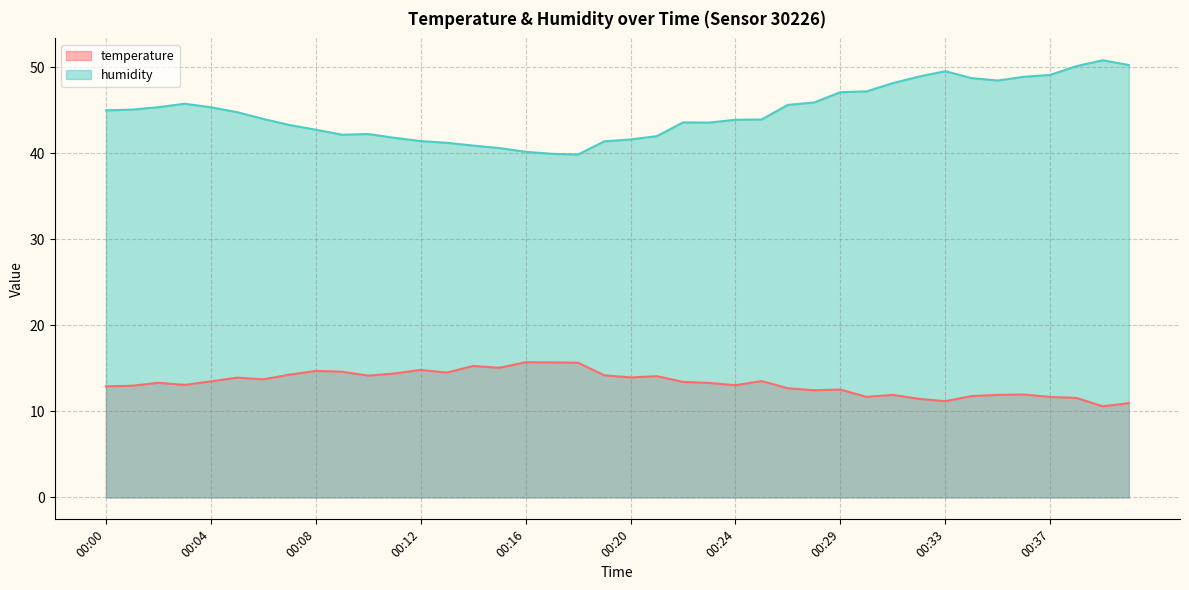

True or false: humidity and temperature intersect in this chart.

False